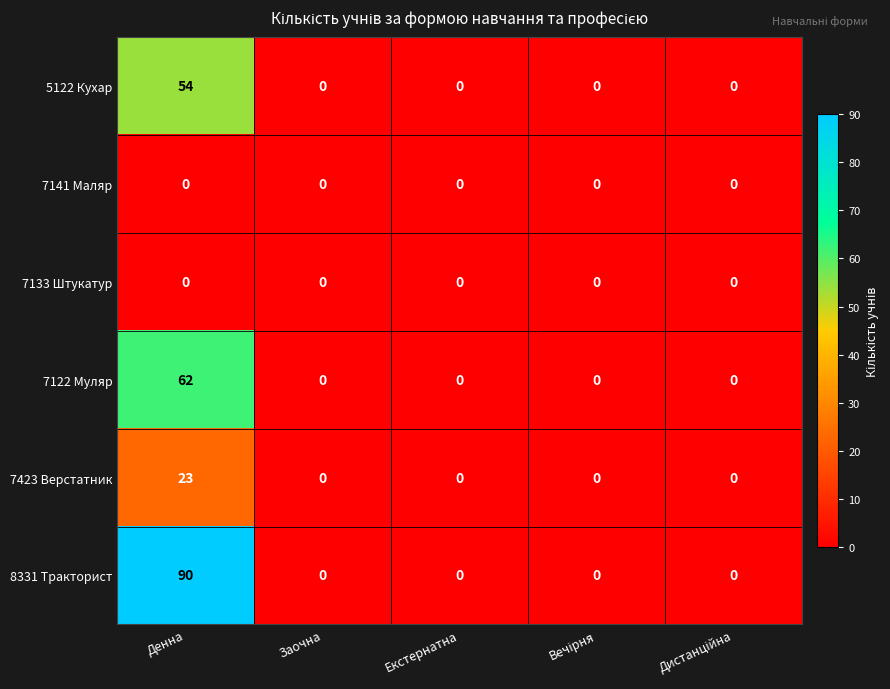

What is the sum of the 7122 Муляр values at Заочна and Денна?

62